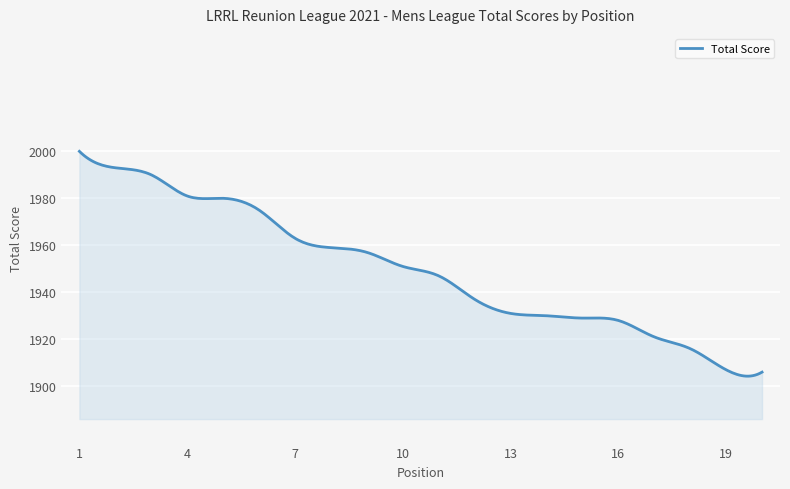

What is the greatest value displayed?

2000.0